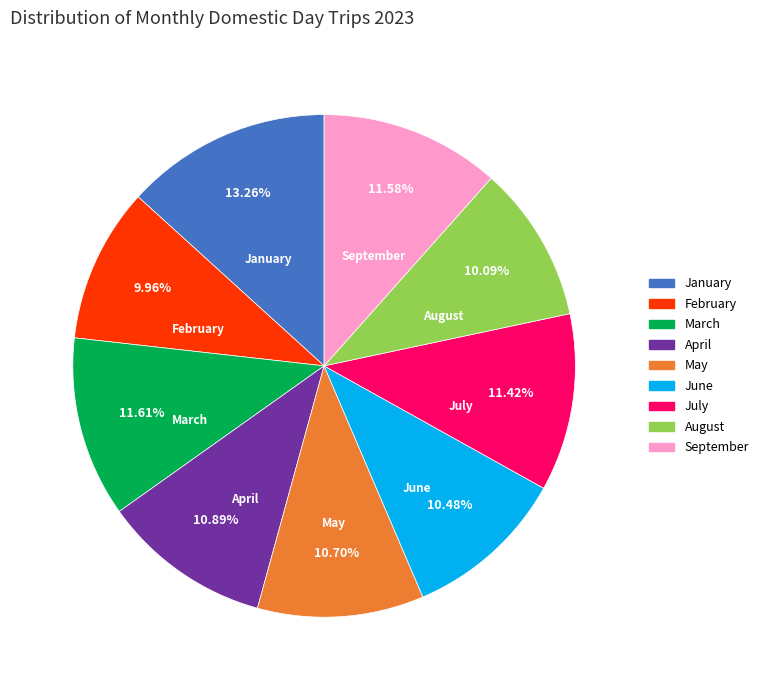

What is the ratio of the value at July to the value at August?

1.1